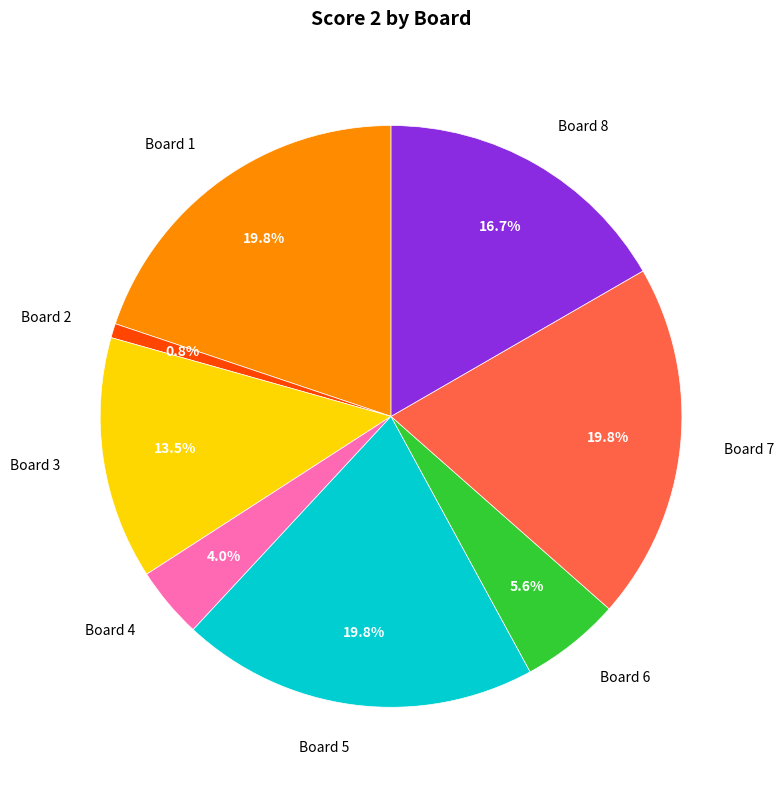

How many segments does this pie chart have?

8